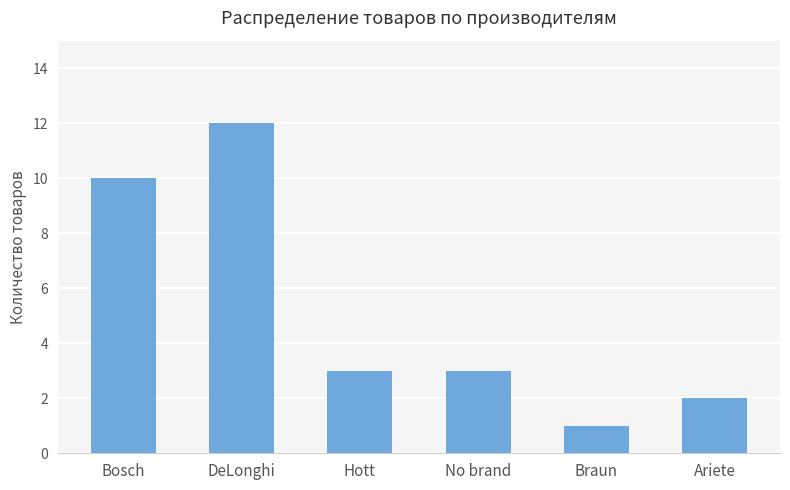

Reading left to right, what are all the values shown in this chart?

10	12	3	3	1	2